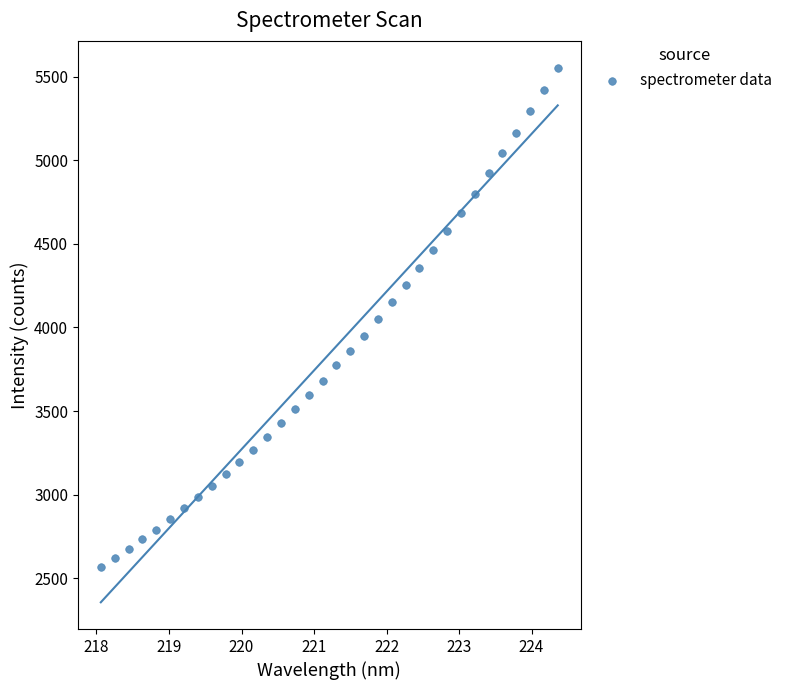

What is the range of X values (max minus min)?

6.3